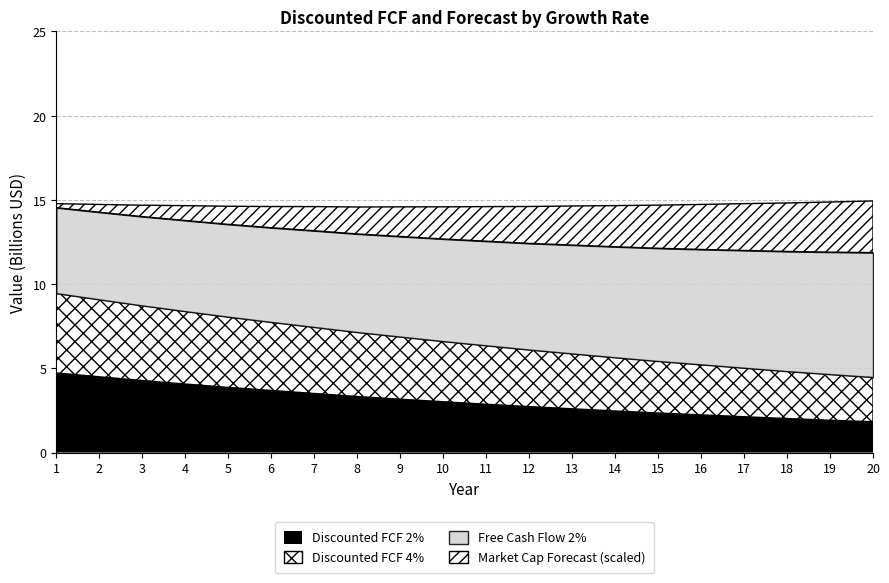

True or false: FCF Growth rate 4% and FCF Growth rate 2% intersect in this chart.

False